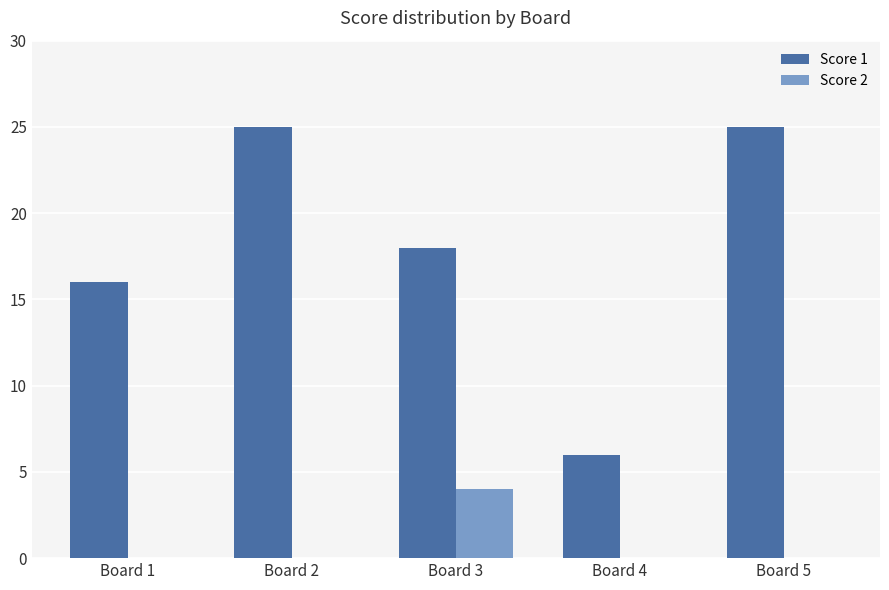

Reading left to right, transcribe all the data shown in this chart.

Score 1: 16	25	18	6	25
Score 2: 0	0	4	0	0